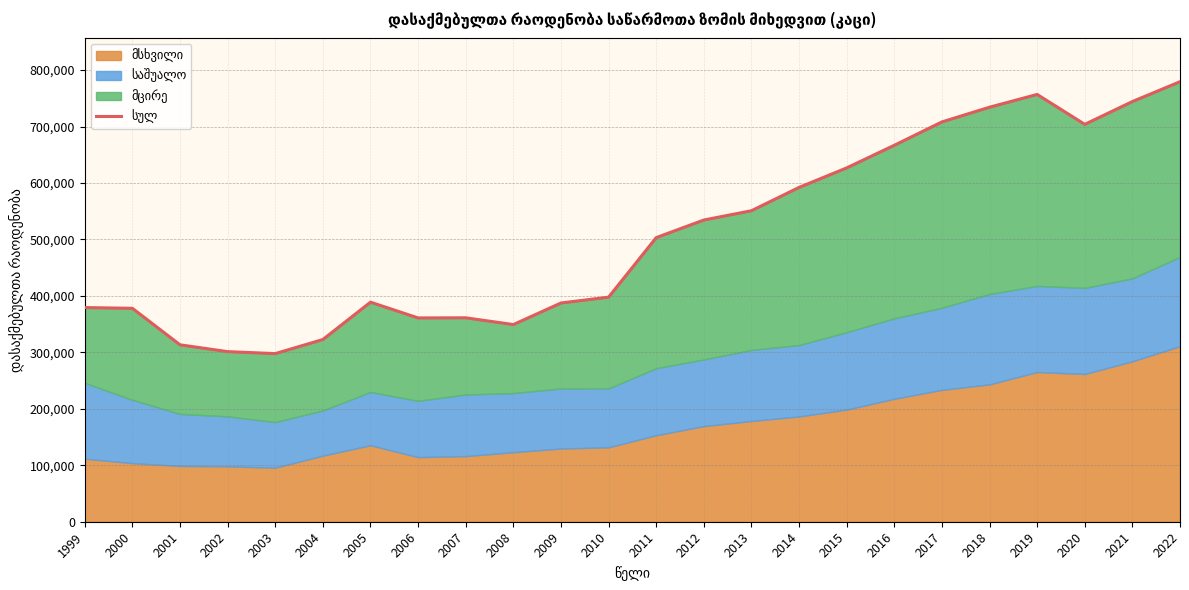

Does the chart display data point markers on the line(s)?

No